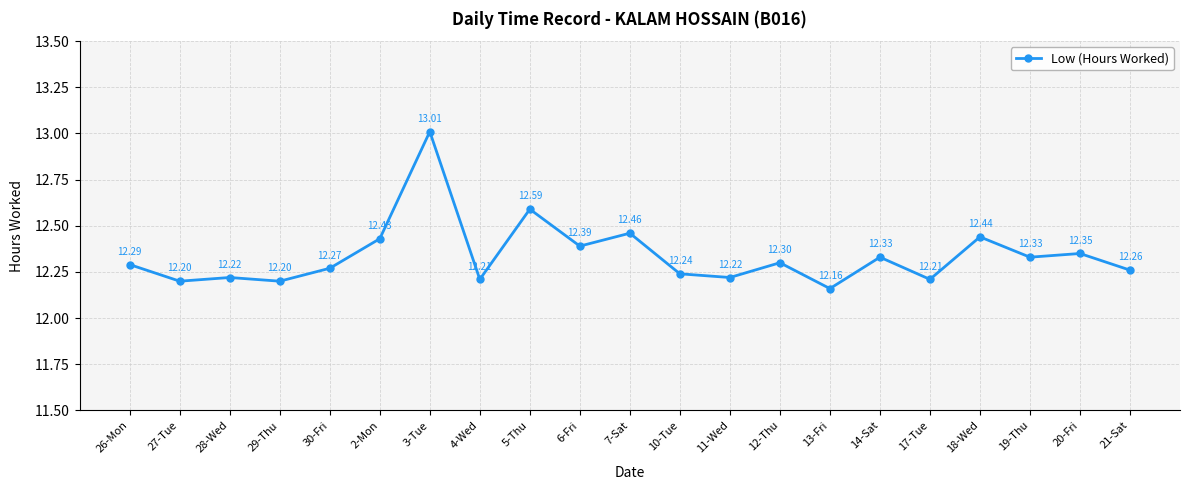

What is the average value?

12.3